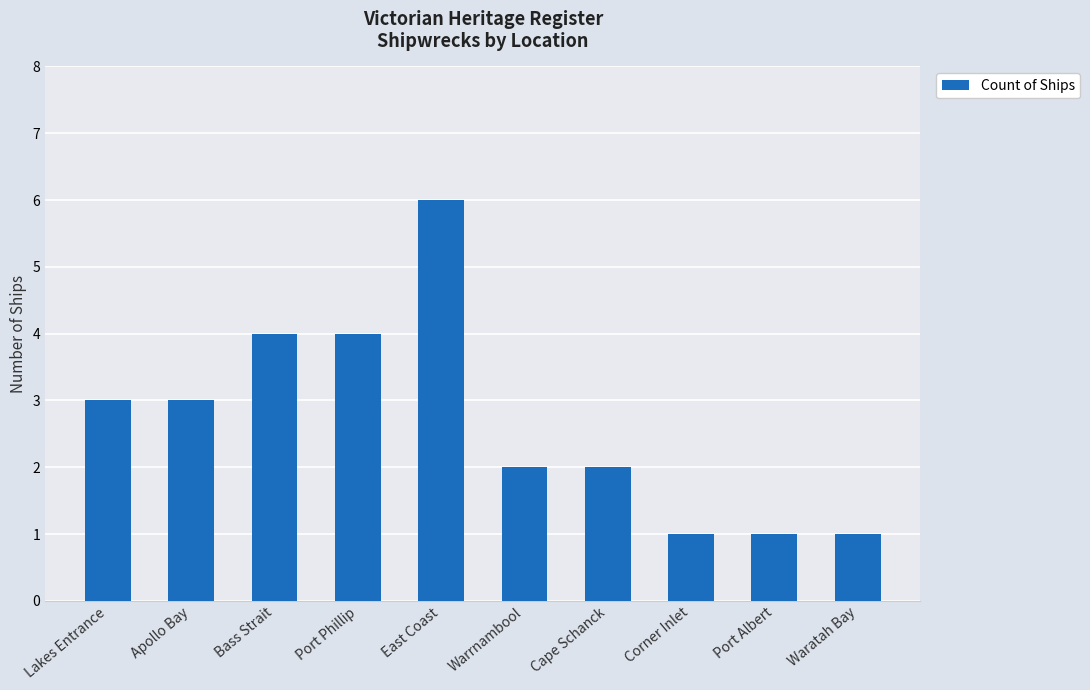

What is the label of the 1st bar from the left?

Lakes Entrance